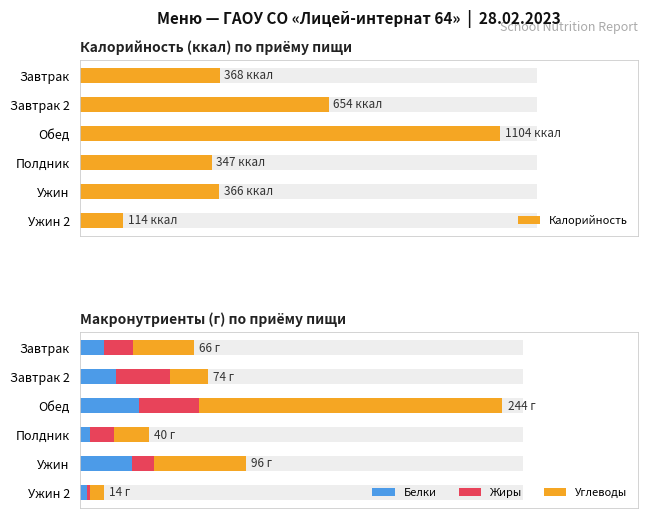

Reading left to right, transcribe all the data shown in this chart.

Калорийность: 368	654	1104	347	366	114
Белки: 14	21	34	6	30	4
Жиры: 17	31	35	14	13	2
Углеводы: 35	22	175	20	53	8